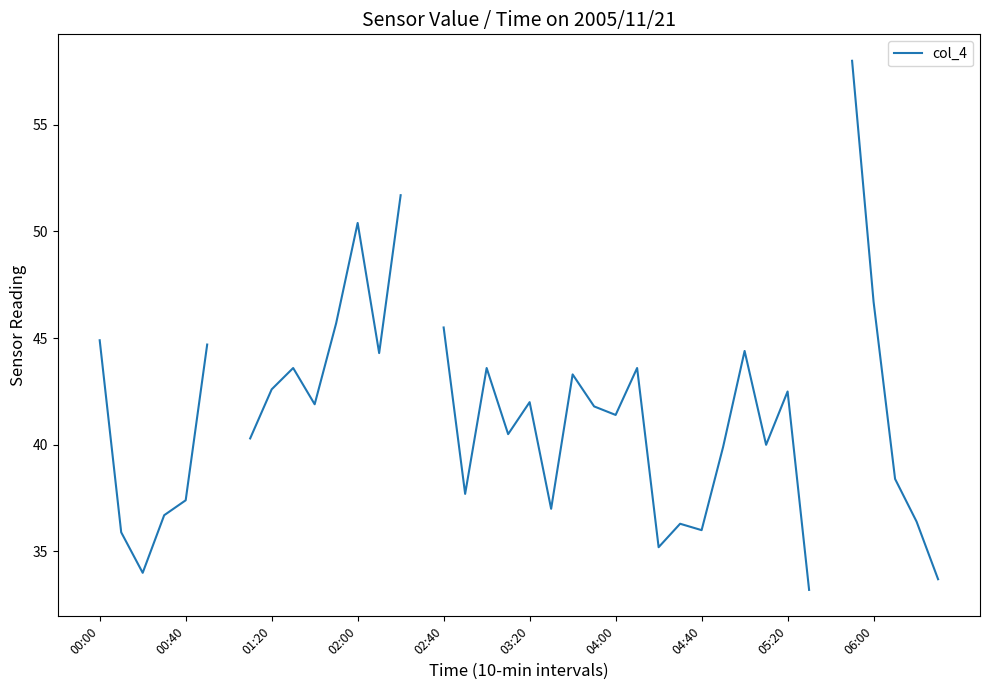

How many points are lower than both their immediate neighbors (excluding endpoints)?

10